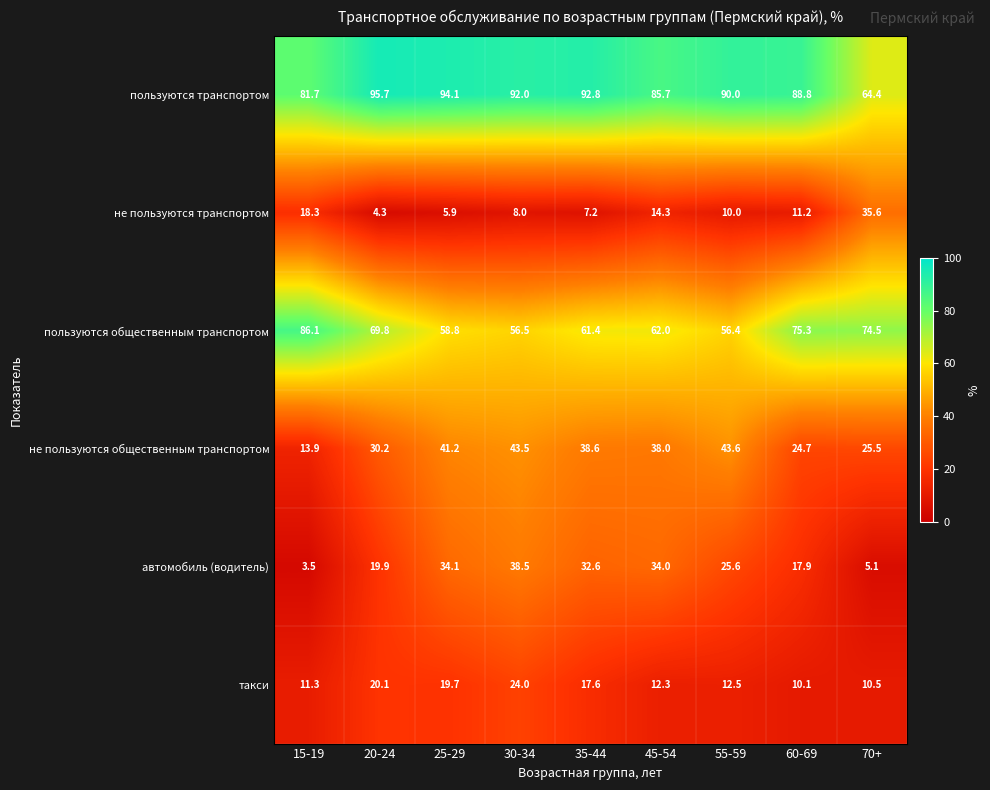

At which label does не пользуются общественным транспортом first exceed 38?

25-29